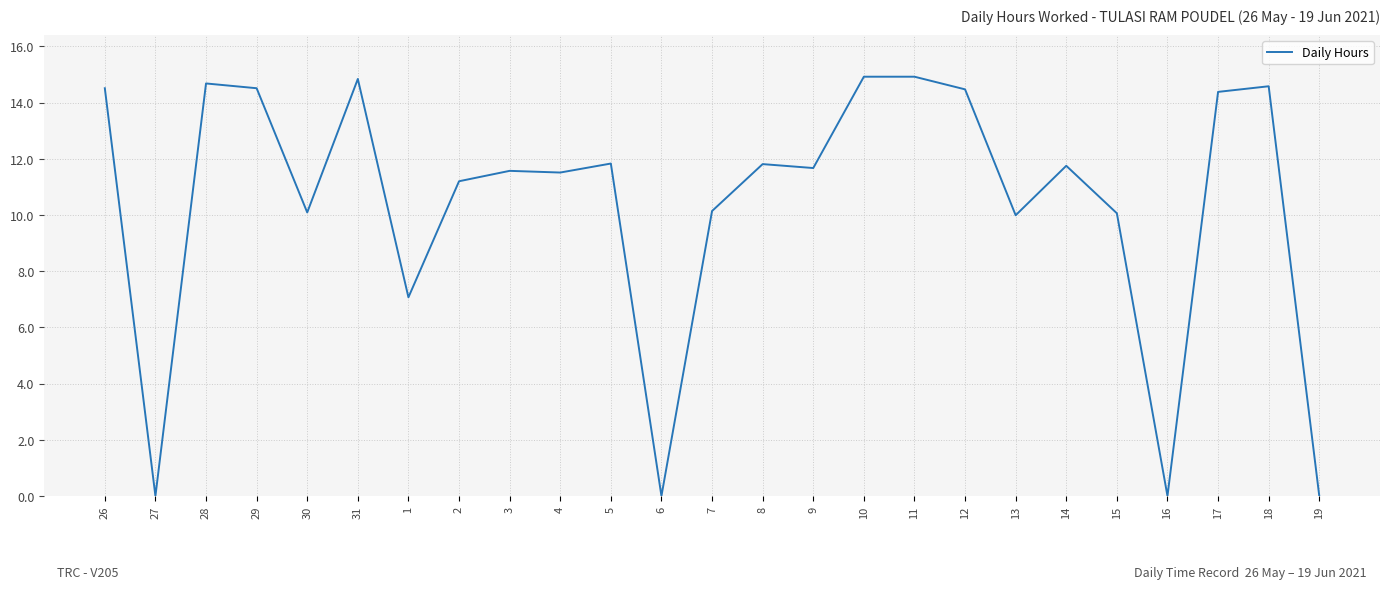

What is the difference between the maximum and minimum values?

14.9